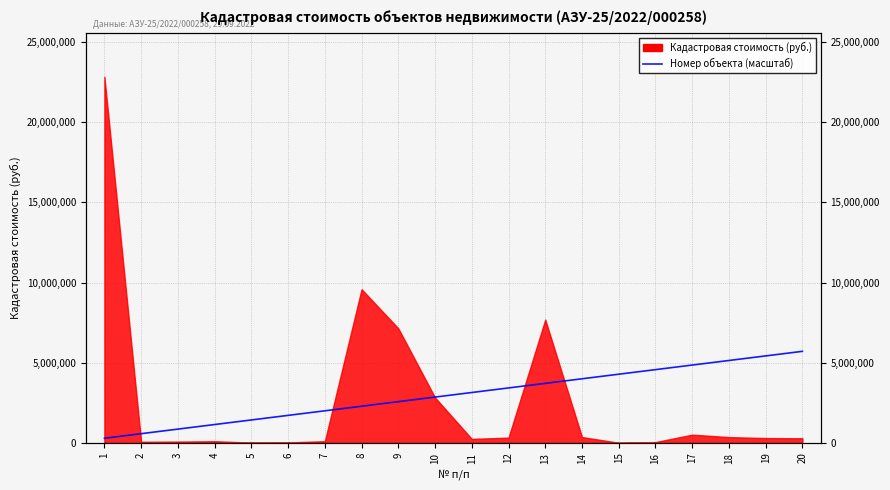

The value at 4 is 1141941.5. True or false?

True